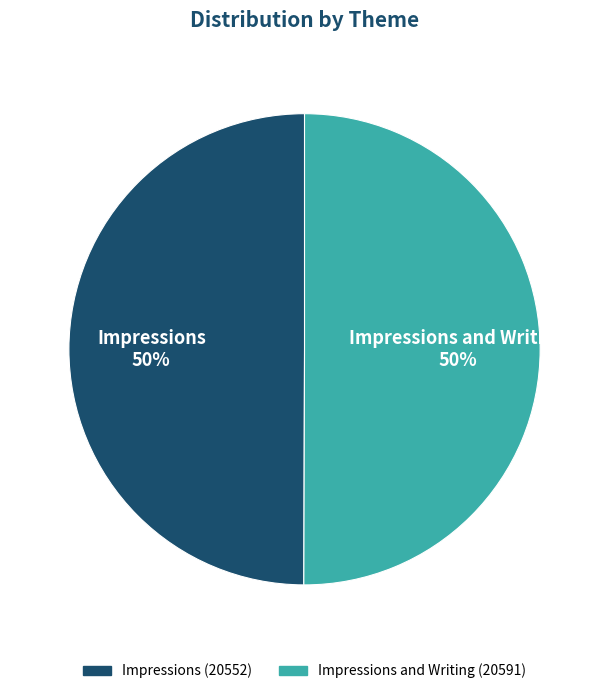

To the nearest percent, what is the average slice percentage?

50%